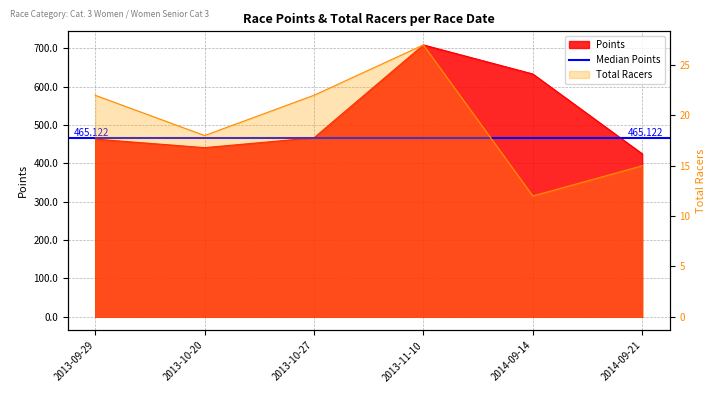

What is the smallest value displayed?

12.0